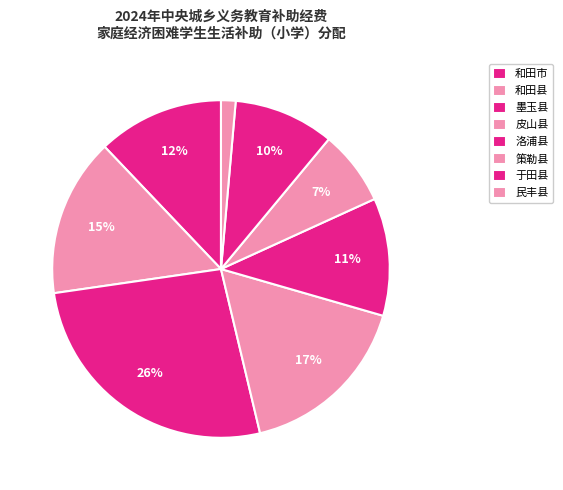

Is there any slice that represents more than half of the pie?

No